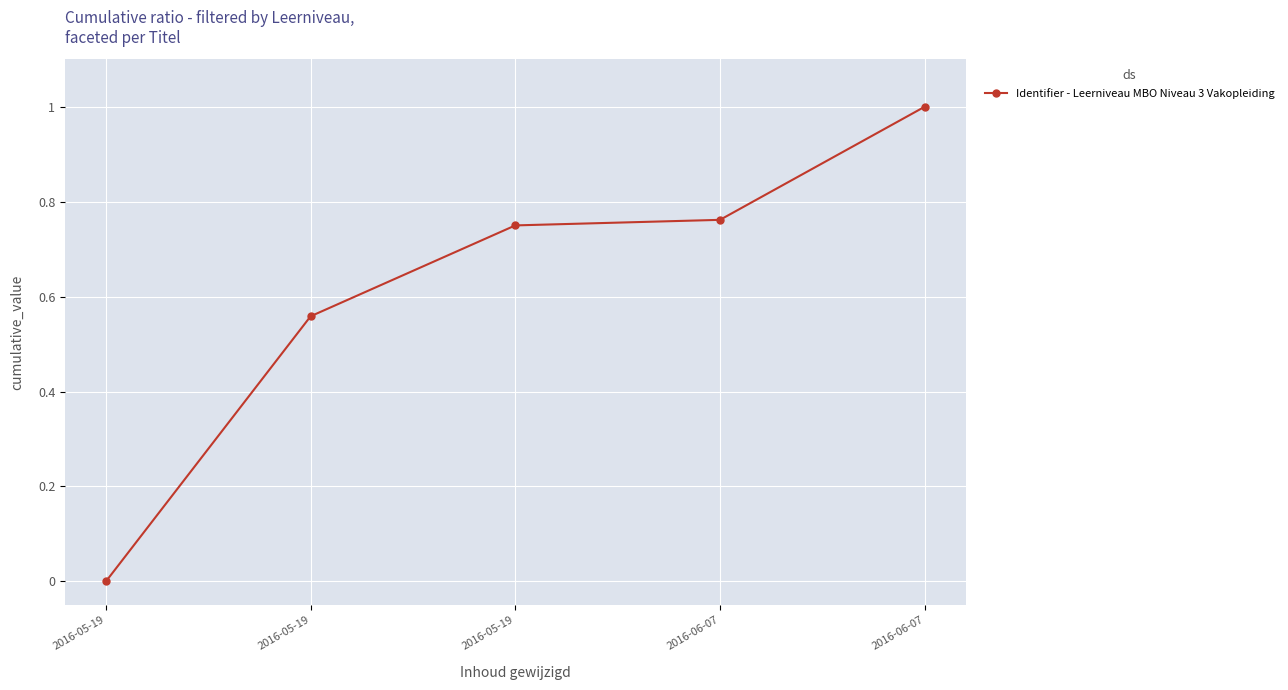

Which label corresponds to the smallest value in the chart?

2016-05-19